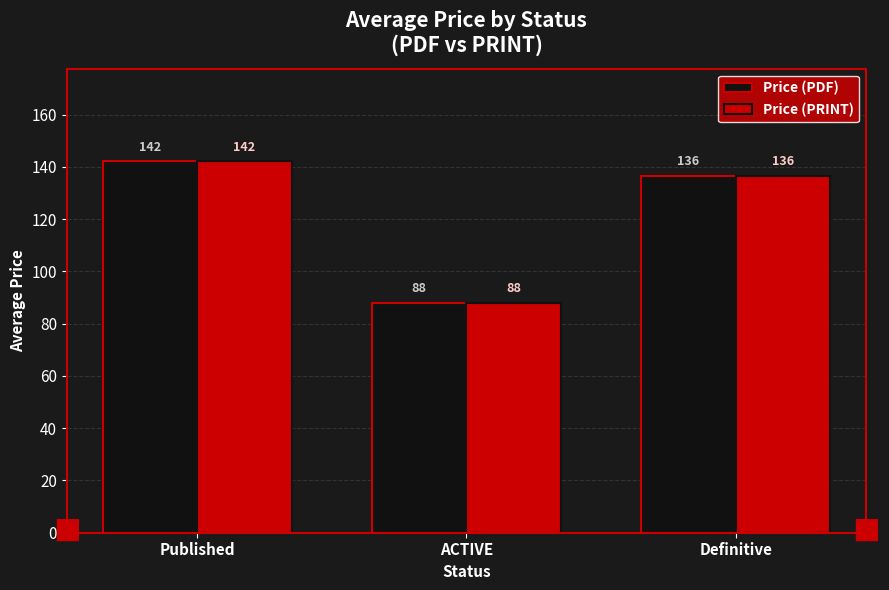

The Price (PRINT) series shows 232.7 at Published. True or false?

False